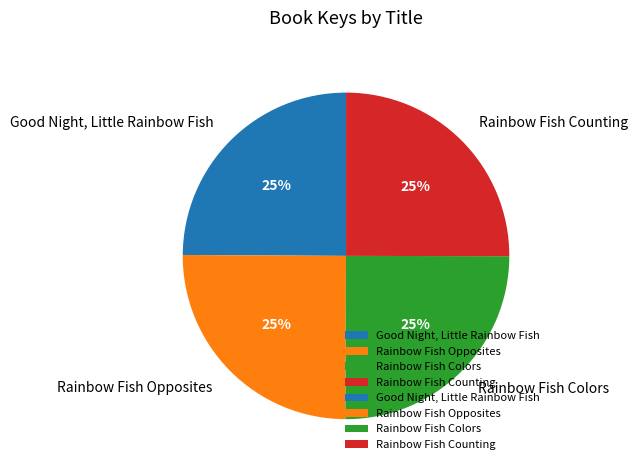

To the nearest percent, what is the combined percentage of Good Night, Little Rainbow Fish and Rainbow Fish Colors?

50%